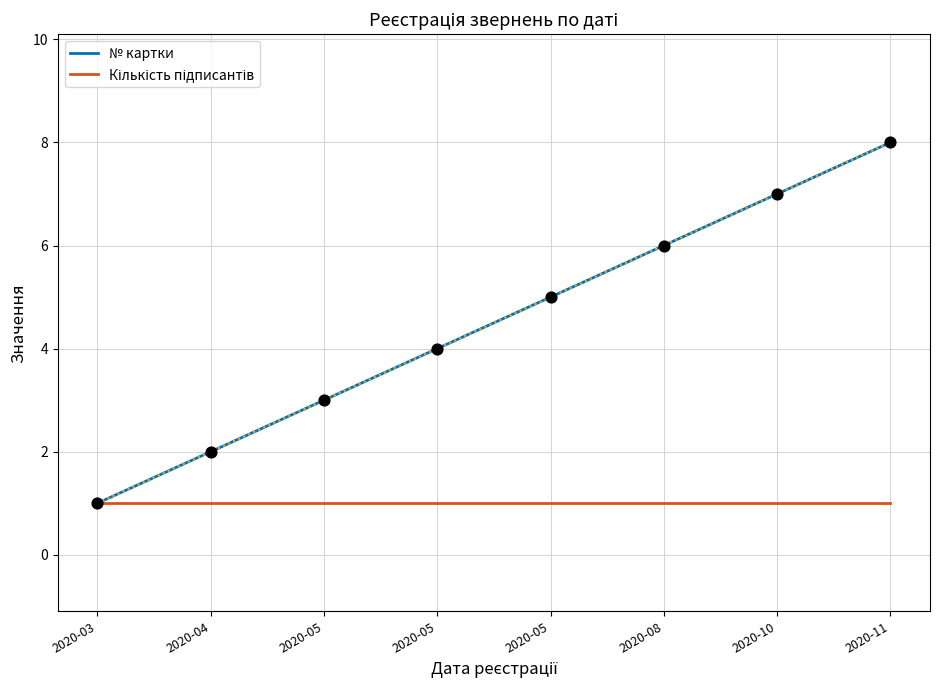

What is the lowest value of the № картки series?

1.0